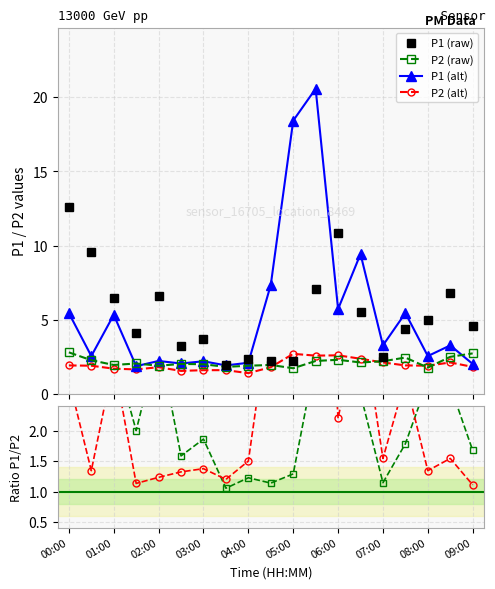

True or false: P1/P2 alt has more than 0 interior local peaks.

True